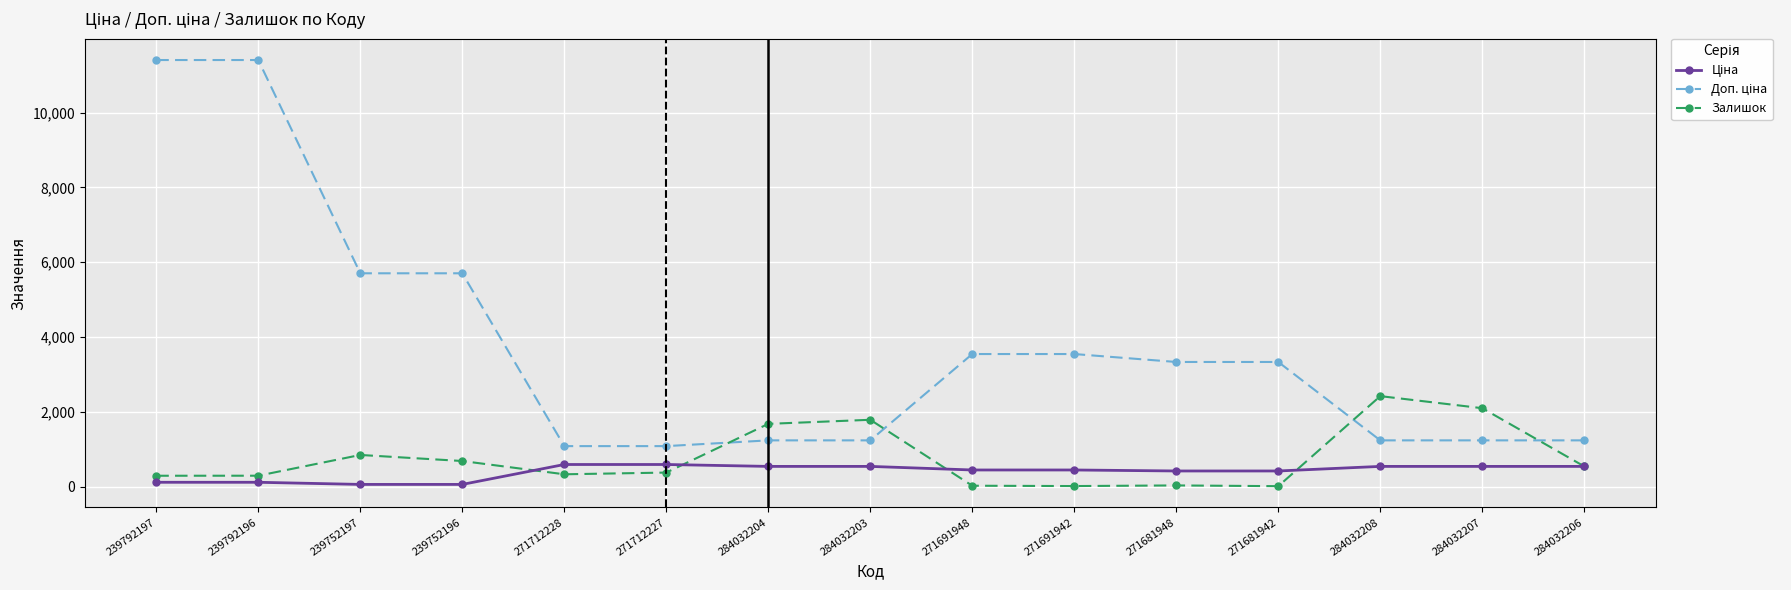

True or false: Залишок has a value of 328.0 at 271712228.

True